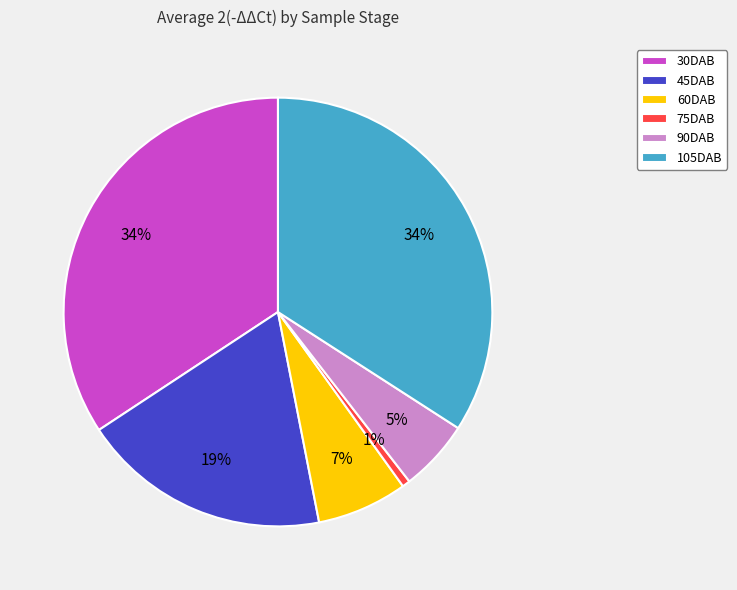

The 90DAB slice represents 5% of the pie. True or false?

True